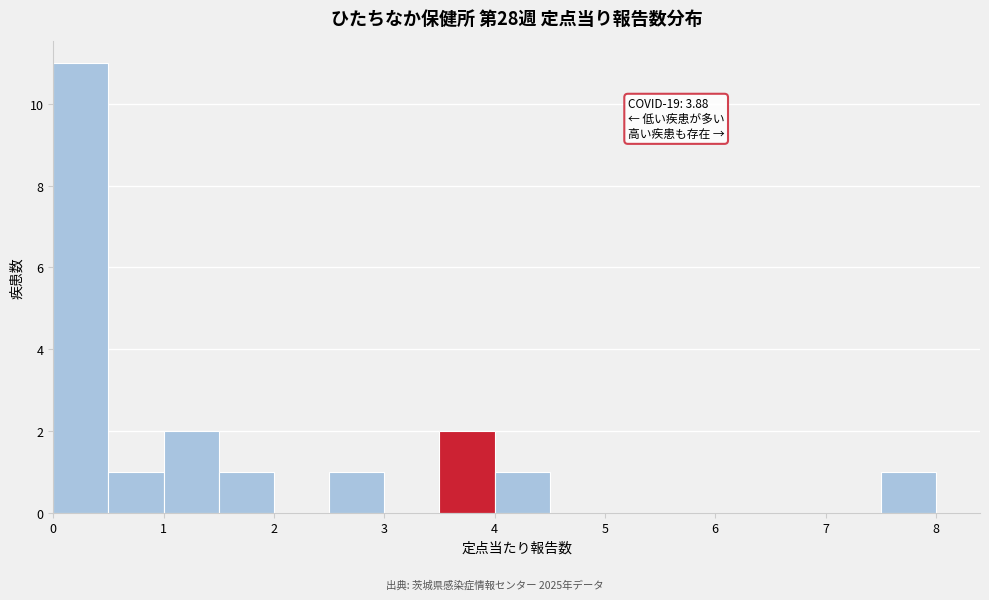

Which range on the x-axis has the tallest bar?

0.0 to 0.5